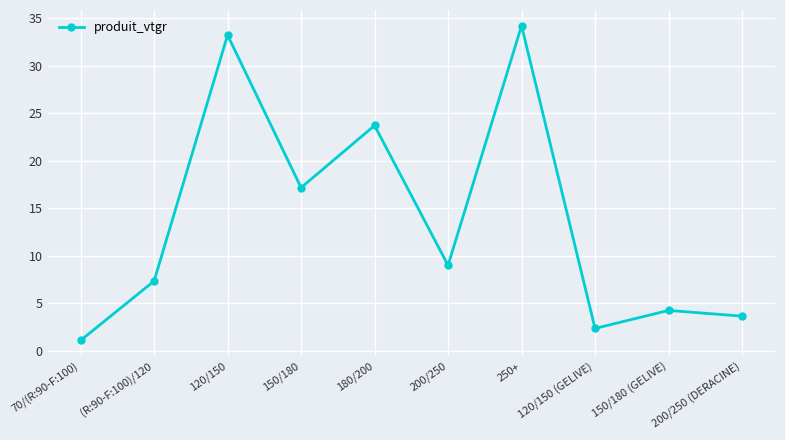

At which category does the chart reach its peak across all series?

250+